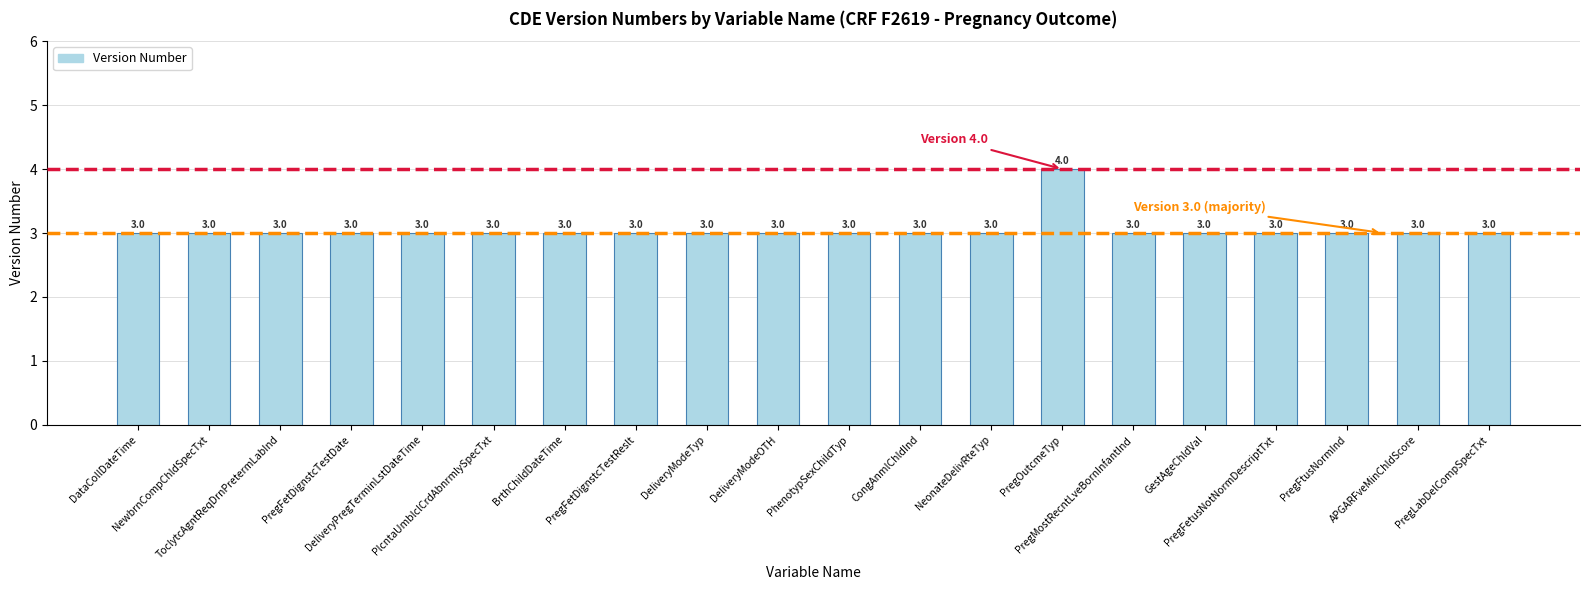

Reading left to right, list all the values displayed in this chart.

DataCollDateTime=3	NewbrnCompChldSpecTxt=3	ToclytcAgntReqDrnPretermLabInd=3	PregFetDignstcTestDate=3	DeliveryPregTerminLstDateTime=3	PlcntaUmblclCrdAbnrmlySpecTxt=3	BrthChildDateTime=3	PregFetDignstcTestReslt=3	DeliveryModeTyp=3	DeliveryModeOTH=3	PhenotypSexChildTyp=3	CongAnmlChldInd=3	NeonateDelivRteTyp=3	PregOutcmeTyp=4	PregMostRecntLveBornInfantInd=3	GestAgeChldVal=3	PregFetusNotNormDescriptTxt=3	PregFtusNormInd=3	APGARFveMinChldScore=3	PregLabDelCompSpecTxt=3